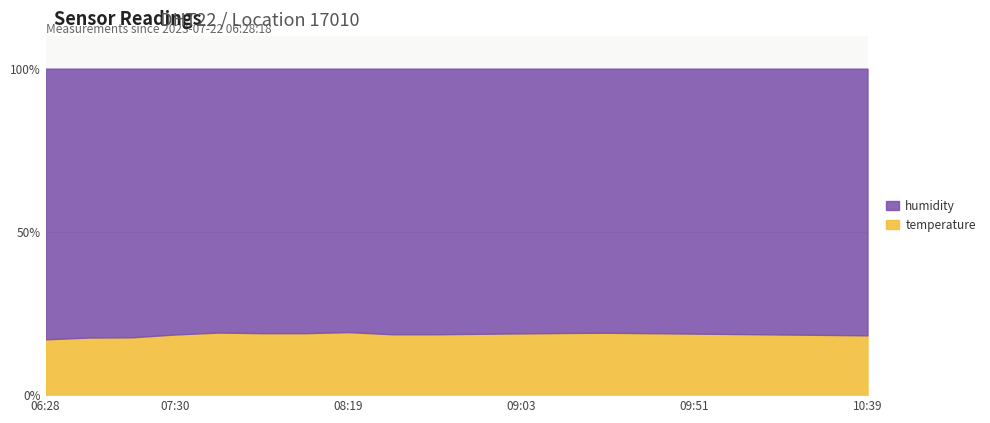

What is the sum of all temperature_line values?

372.5